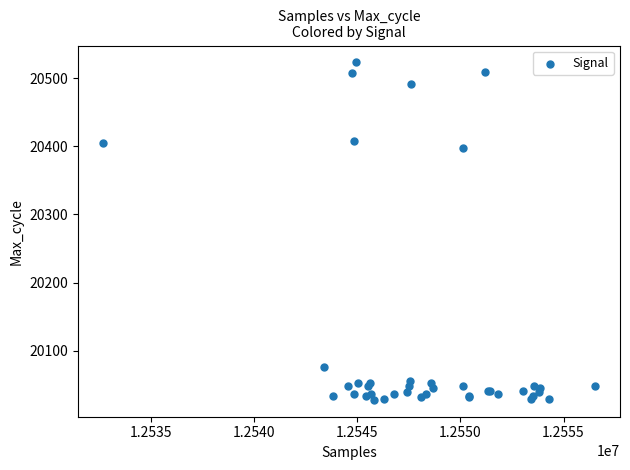

What Y value in the scatter plot is closest to 20275?

20397